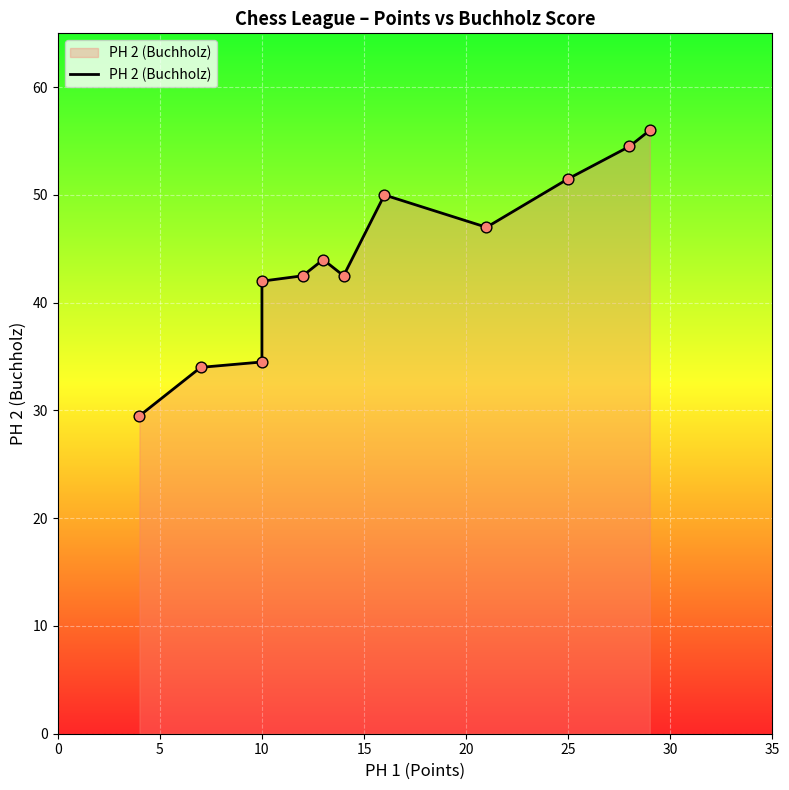

Approximately how many times larger is the value at 5 compared to 30?

0.8